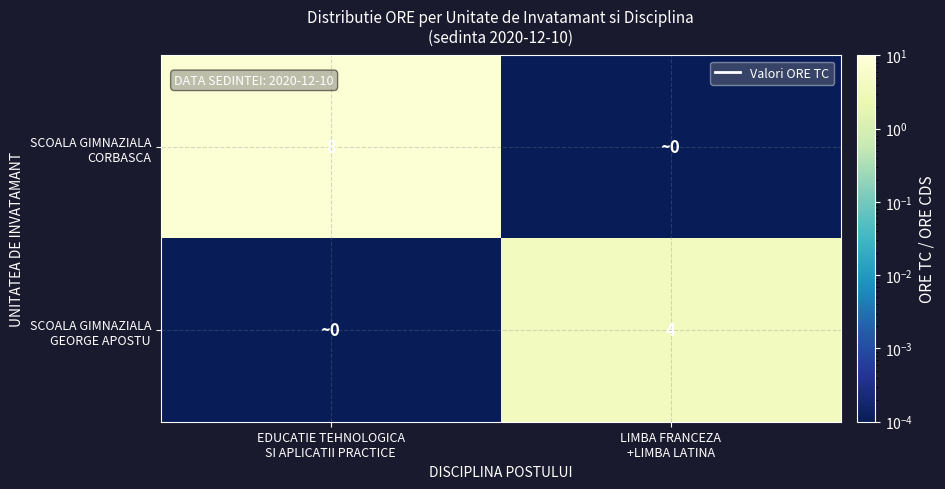

Between EDUCATIE TEHNOLOGICA SI APLICATII PRACTICE and LIMBA FRANCEZA +LIMBA LATINA, which series saw the biggest shift?

SCOALA GIMNAZIALA CORBASCA